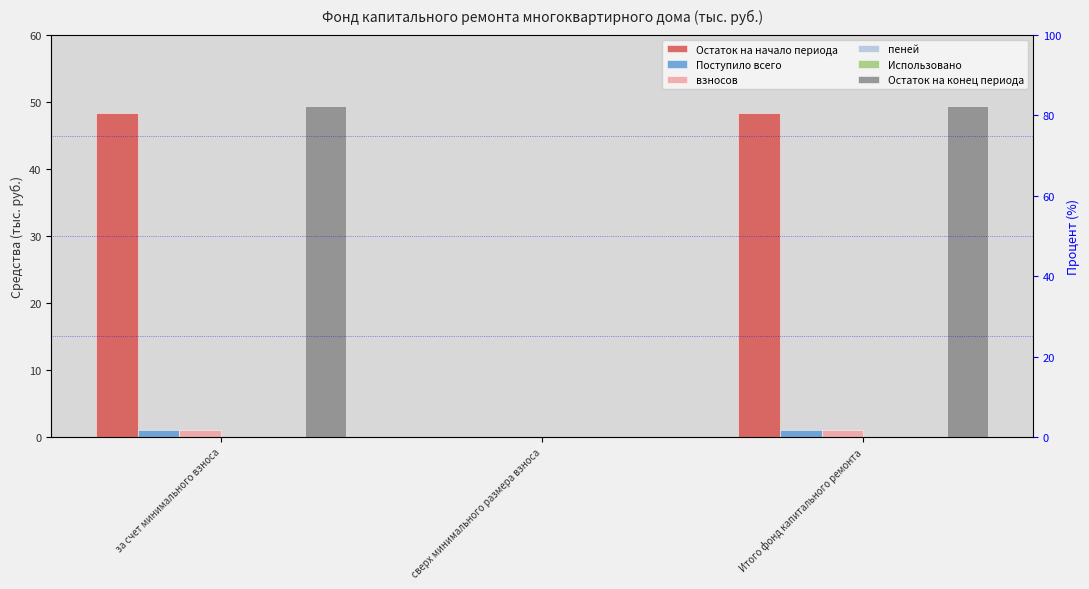

True or false: пеней has a value of 0.0 at Итого фонд капитального ремонта.

True